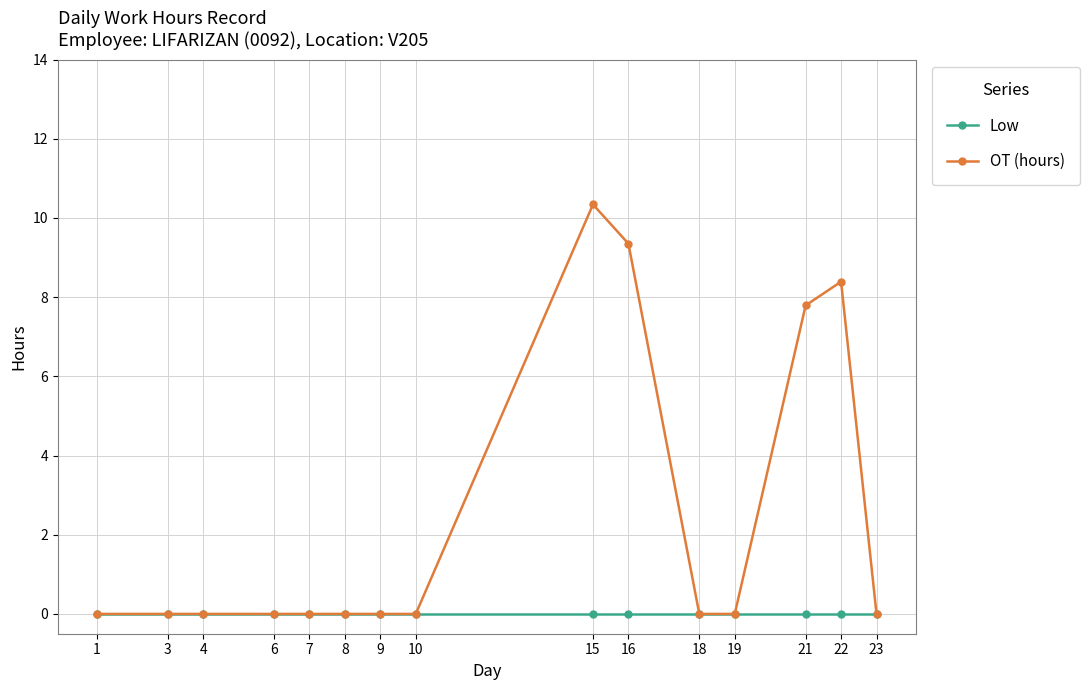

Which series has the widest spread of values?

OT (hours)